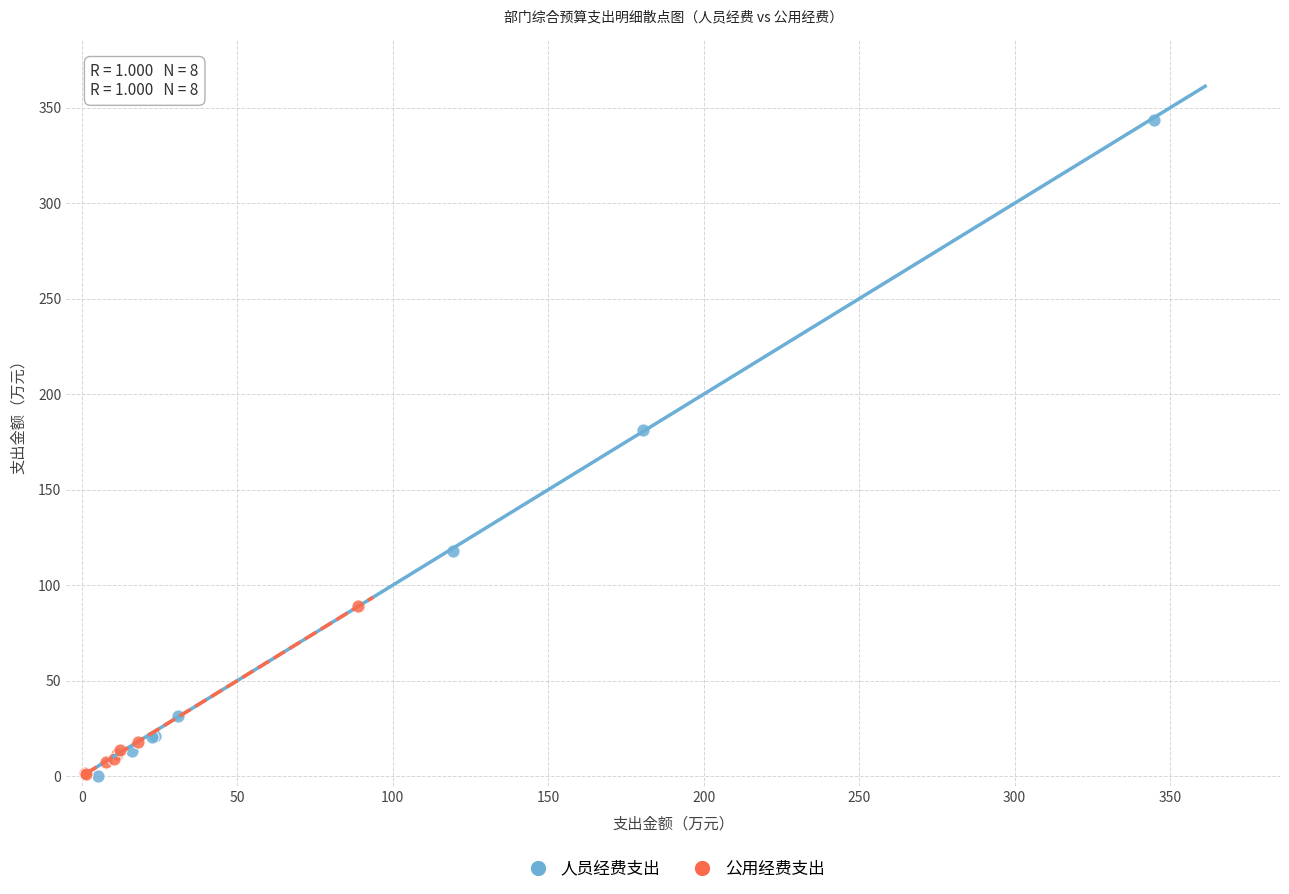

Which series has the largest Y range (max minus min)?

人员经费支出